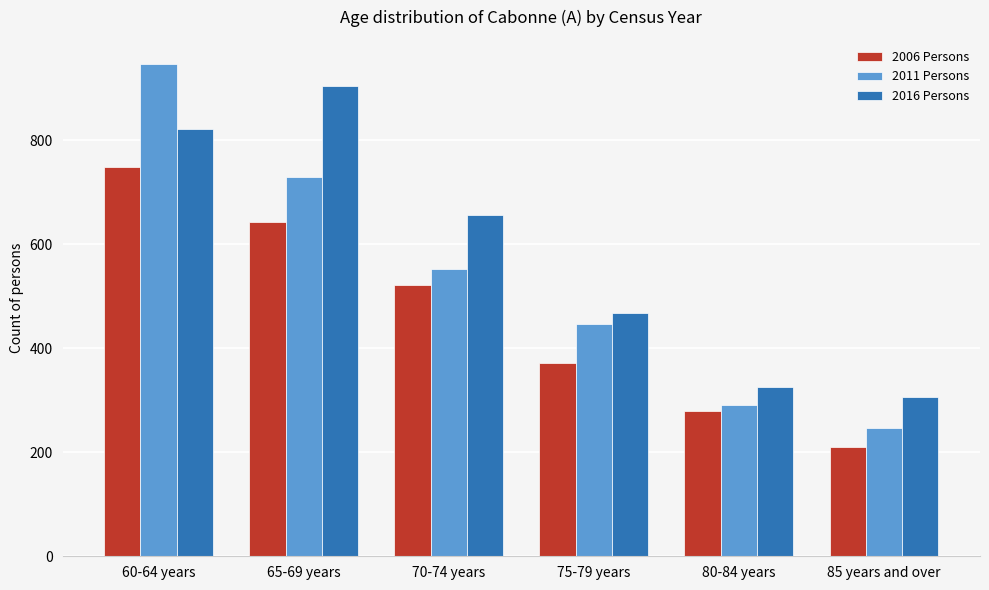

Which series changed the most between 60-64 years and 75-79 years?

2011 Persons